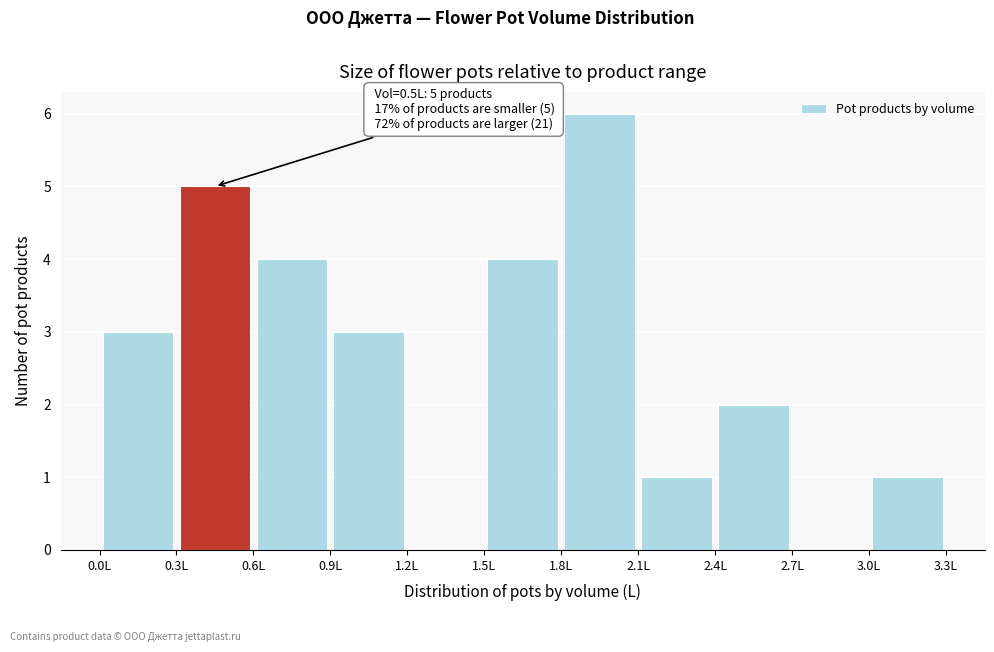

Which range on the x-axis has the tallest bar?

1.8 to 2.1